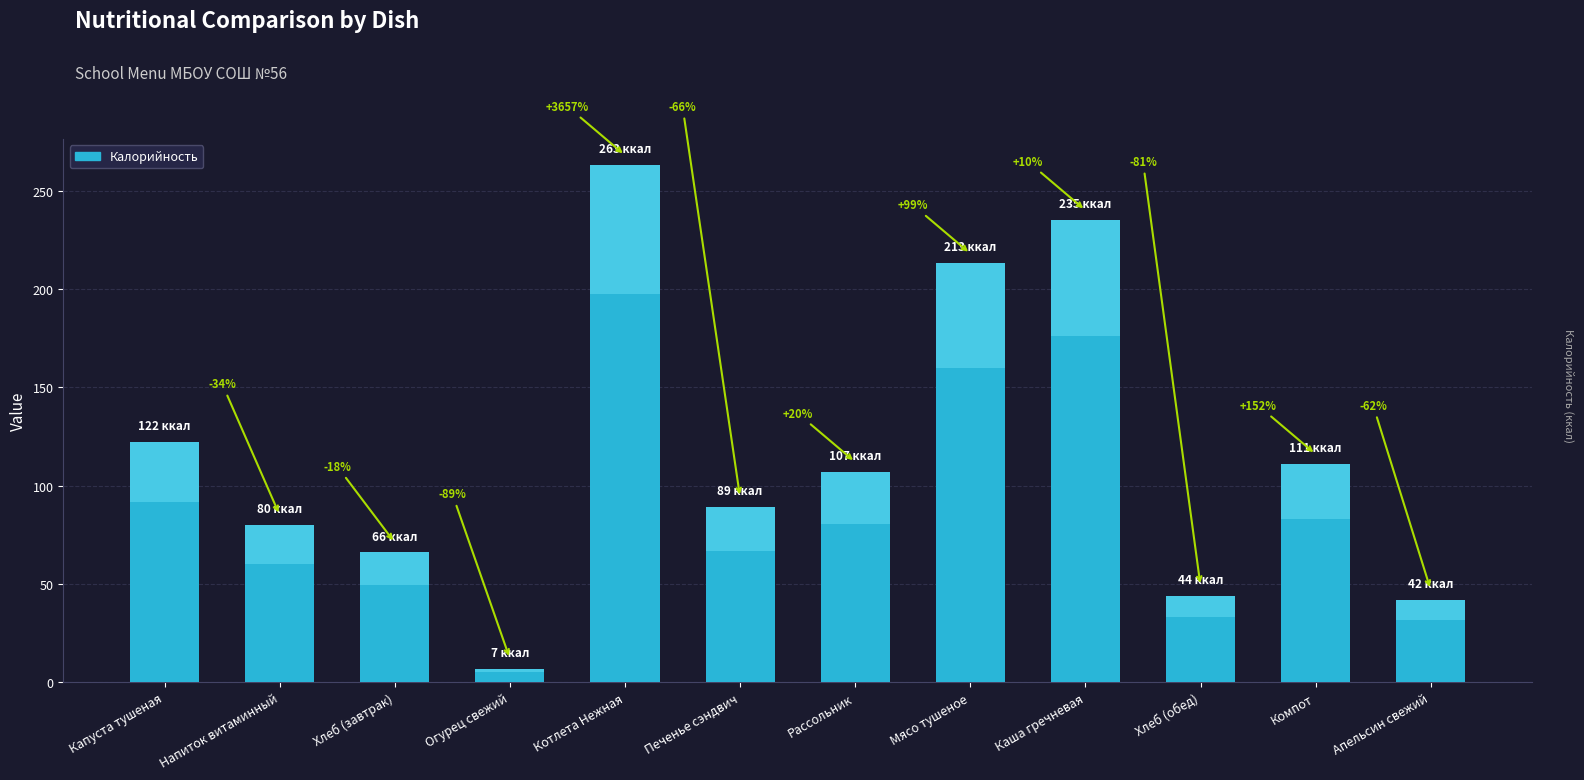

Where is the data nearest to the value 135?

Капуста тушеная